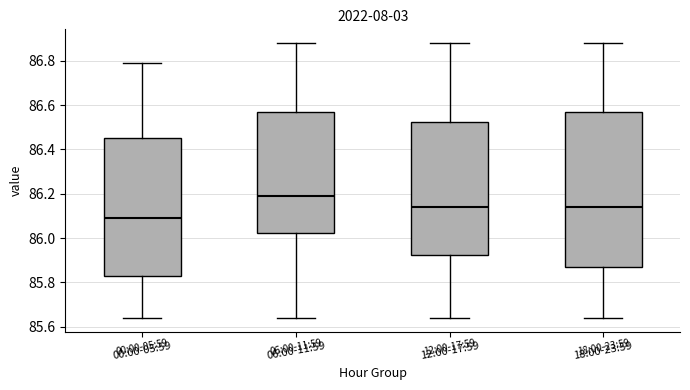

Reading left to right, read every box against the y-axis: the position of its median line, the range the box covers, and the ends of its whiskers. The values are not printed on the chart, so give them approximately, as read against the axis.

00:00-05:59: median 86.10, box 85.84 to 86.46, whiskers 85.64 to 86.80
06:00-11:59: median 86.20, box 86.02 to 86.56, whiskers 85.64 to 86.88
12:00-17:59: median 86.14, box 85.92 to 86.52, whiskers 85.64 to 86.88
18:00-23:59: median 86.14, box 85.88 to 86.56, whiskers 85.64 to 86.88